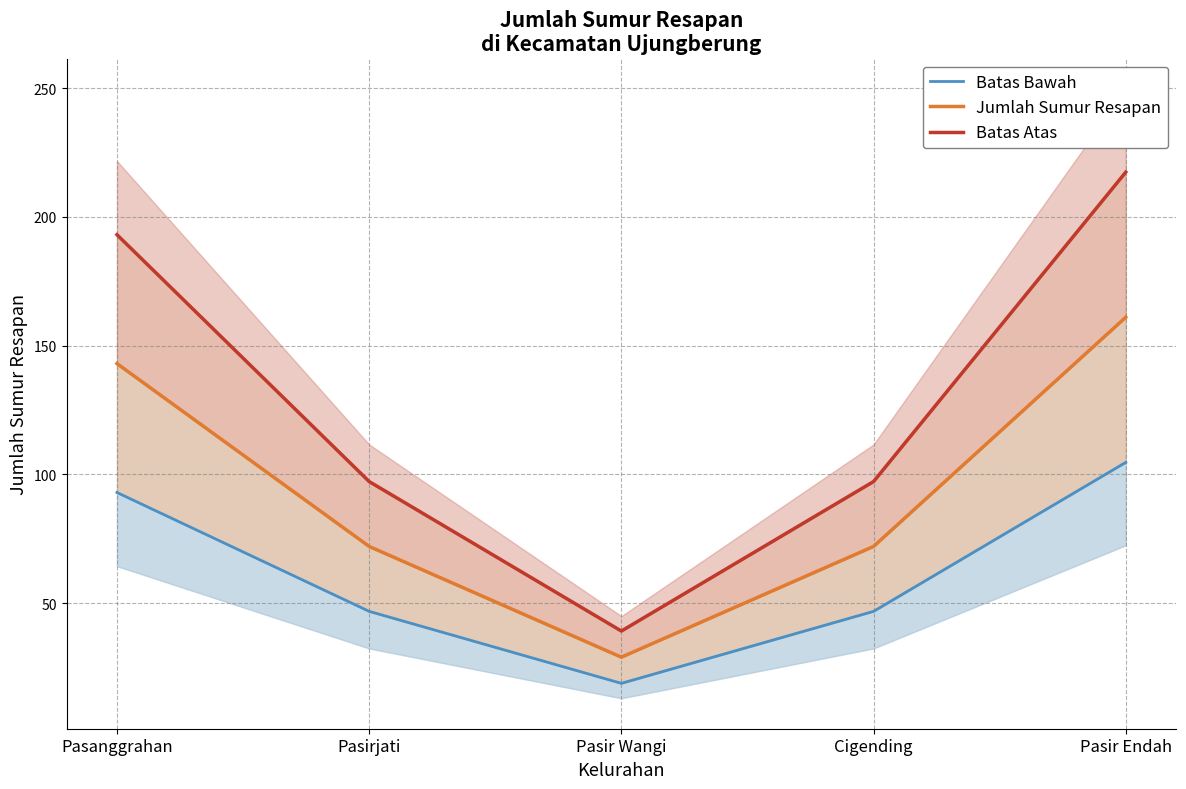

Count the Jumlah Sumur Resapan values in the range 72 to 143.

3